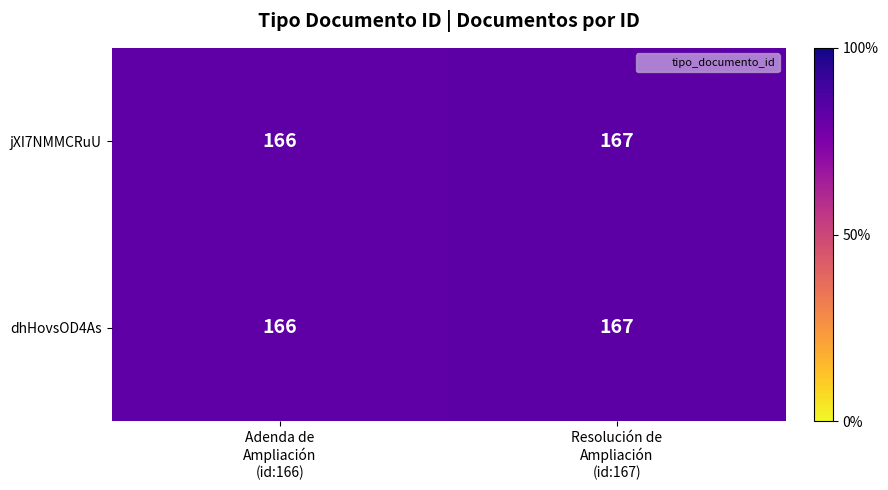

What is the sum of all dhHovsOD4As values?

333